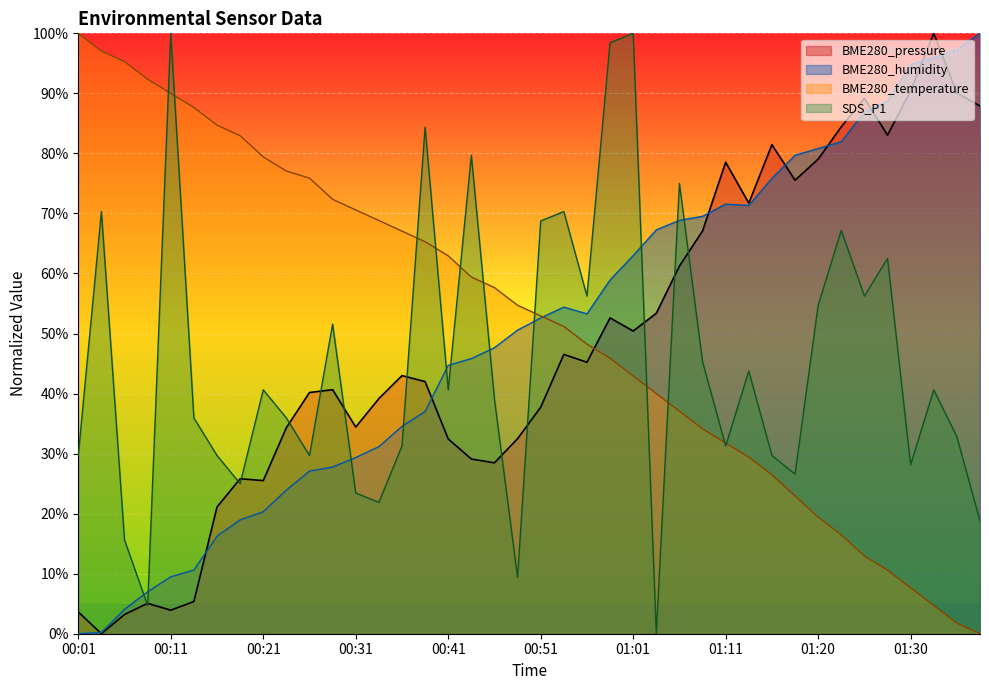

True or false: BME280_humidity has a value of 95.9 at 01:33.

True